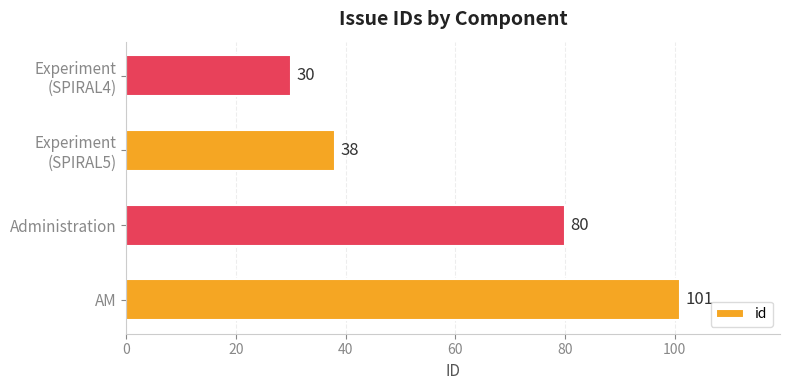

How many bars are there in total?

4